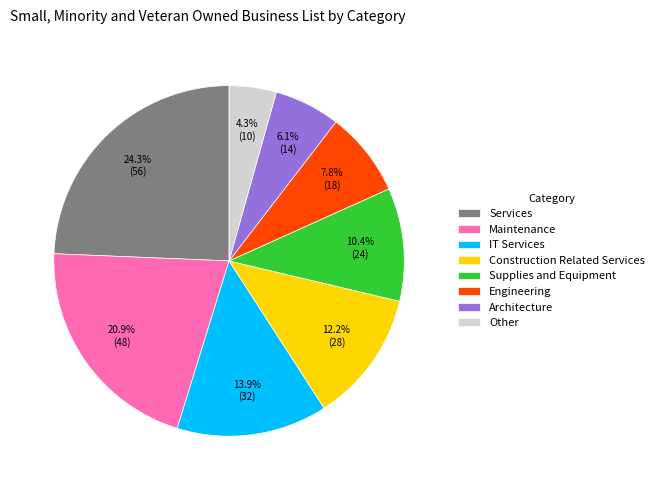

To the nearest percent, what is the average slice percentage?

12%